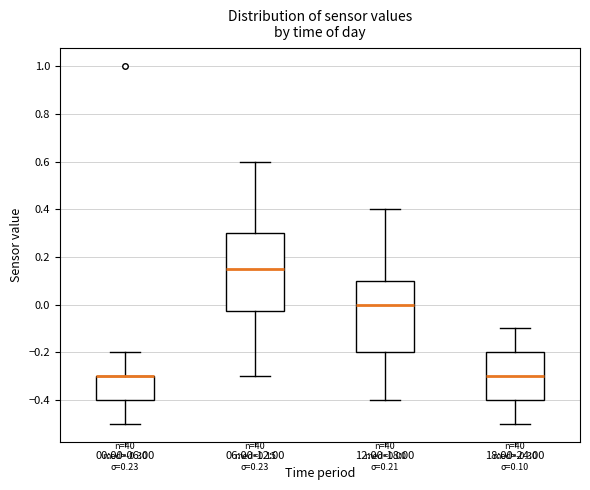

Which box is the tallest, from its lower edge to its upper edge?

06:00-12:00